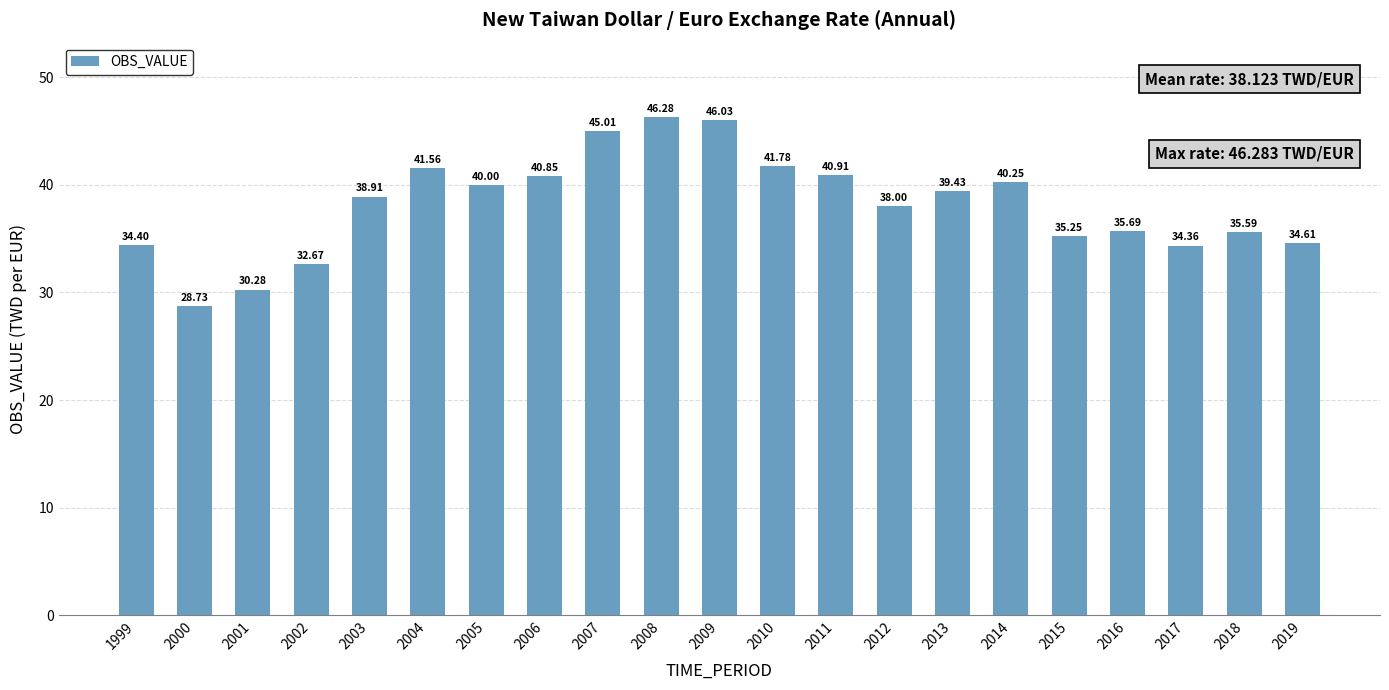

List the labels in order of value, smallest first.

2000, 2001, 2002, 2017, 1999, 2019, 2015, 2018, 2016, 2012, 2003, 2013, 2005, 2014, 2006, 2011, 2004, 2010, 2007, 2009, 2008